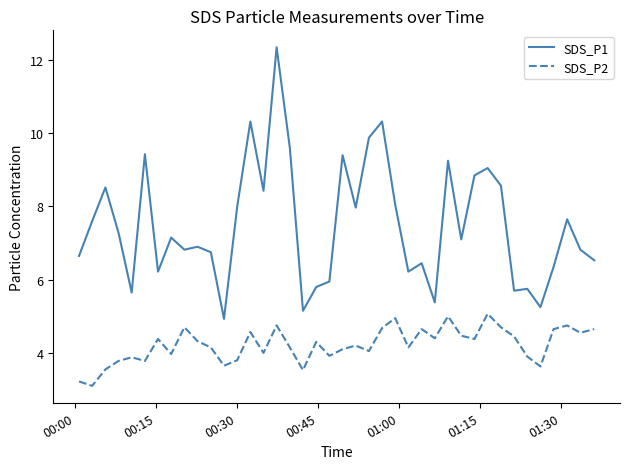

Does the chart have visible grid lines?

No